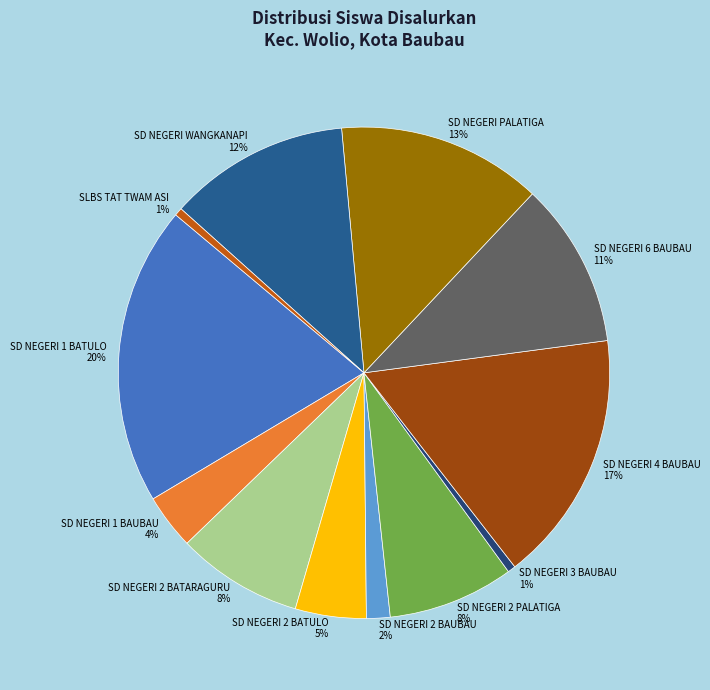

What percentage is the SD NEGERI 2 BATULO slice, to the nearest percent?

5%